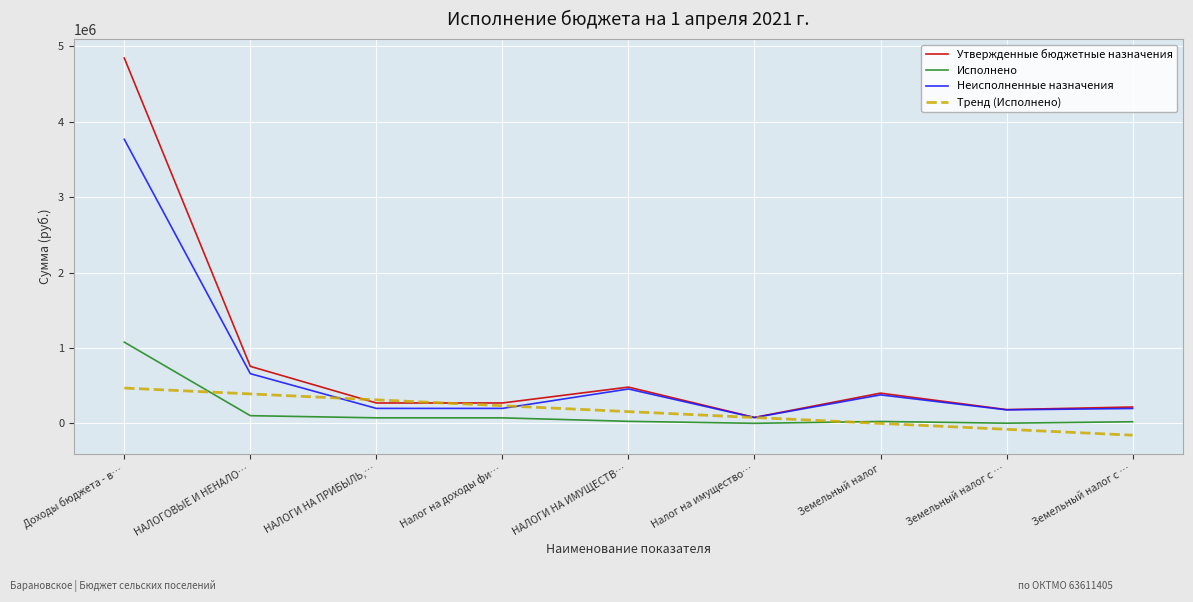

Which series has the largest total across all categories?

Утвержденные бюджетные назначения